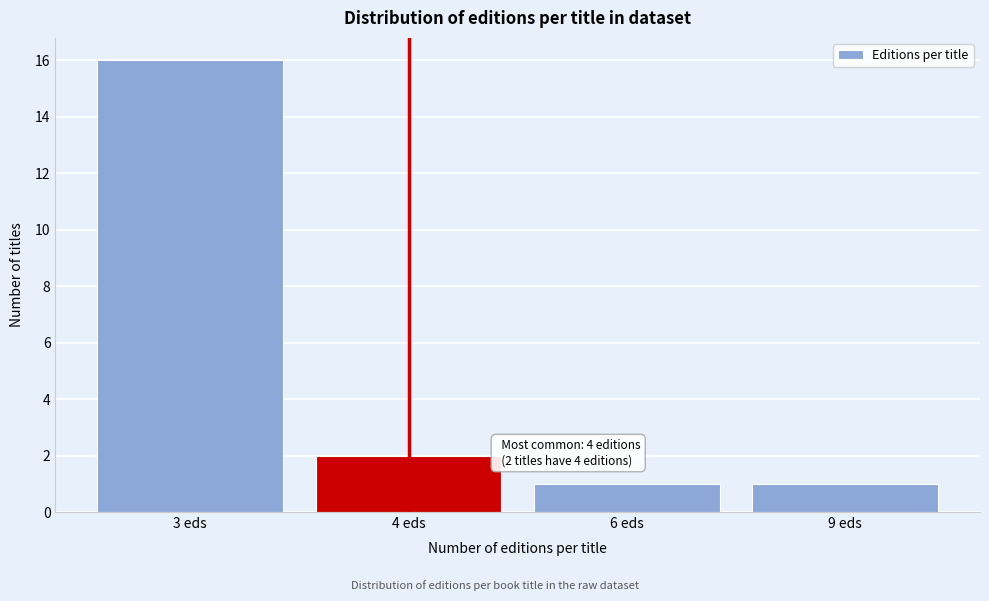

Reading left to right, extract all data points from this chart.

16	2	1	1